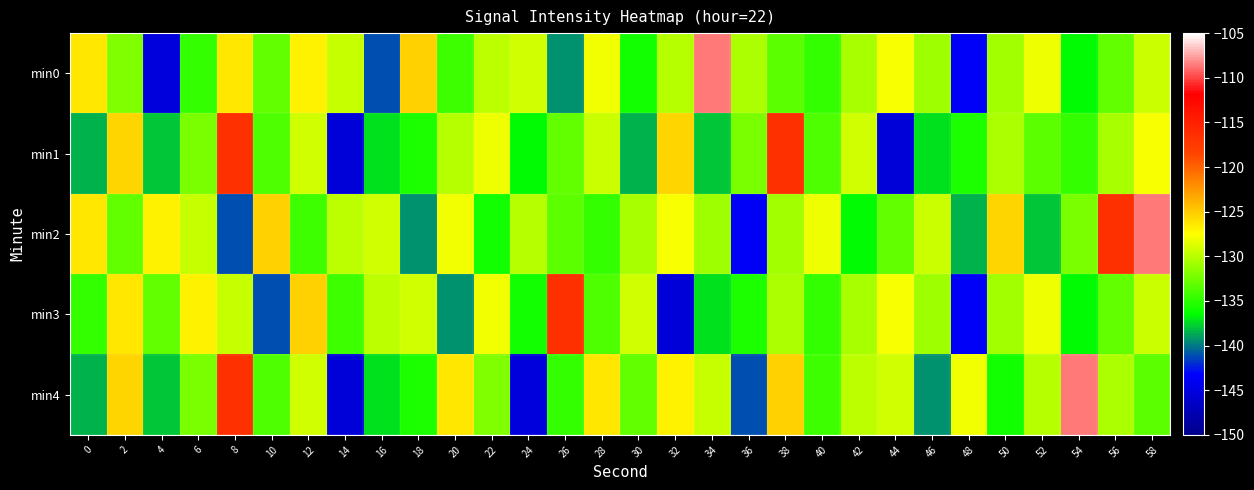

List the series in order of their peak value, highest first.

min0, min2, min4, min1, min3